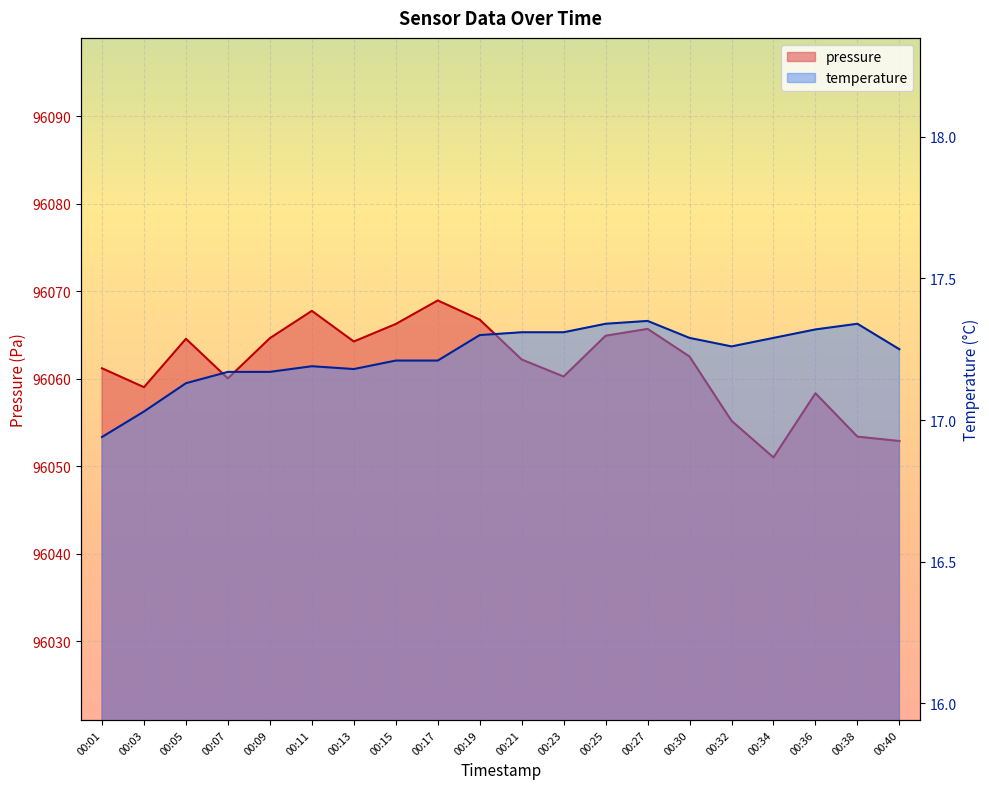

Which category has the lowest value across all series?

00:01